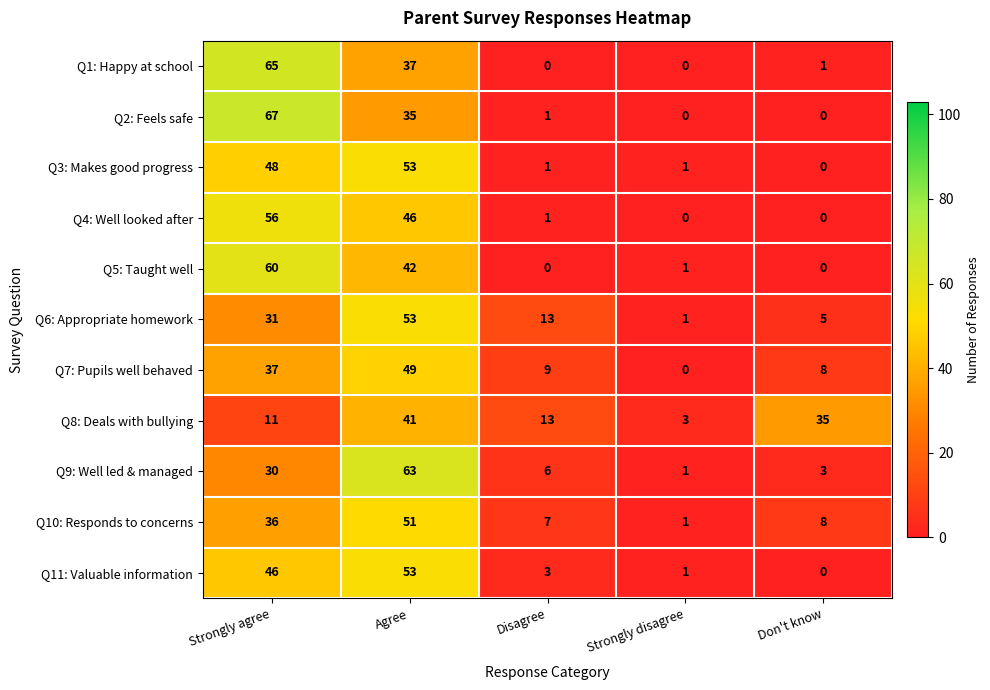

Which category has the highest value across all series?

Strongly agree